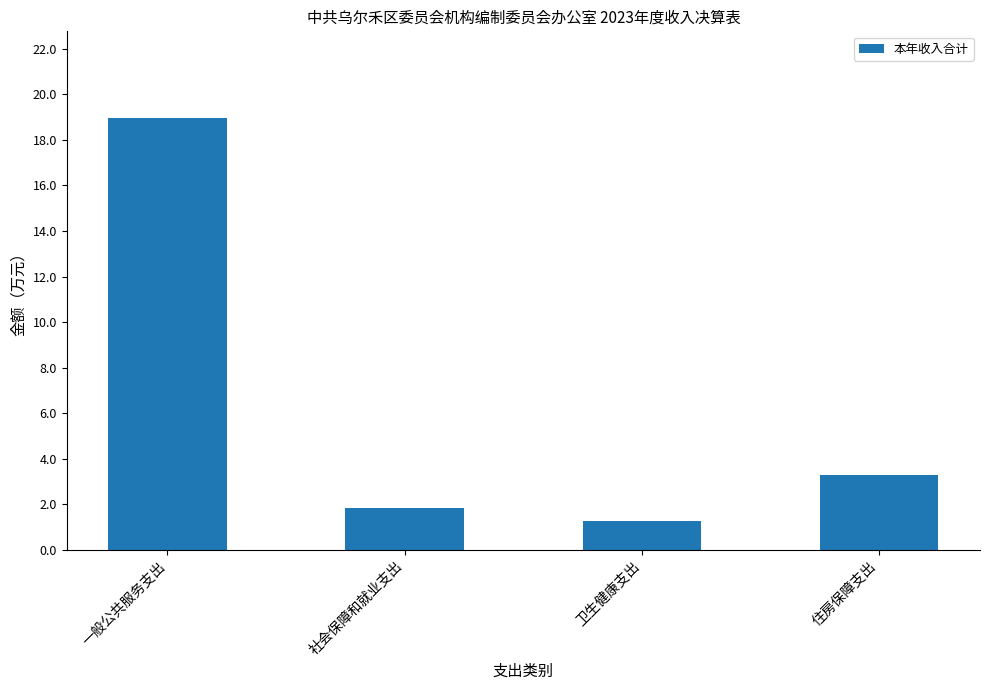

The chart shows a value of 27.4 at 一般公共服务支出. True or false?

False